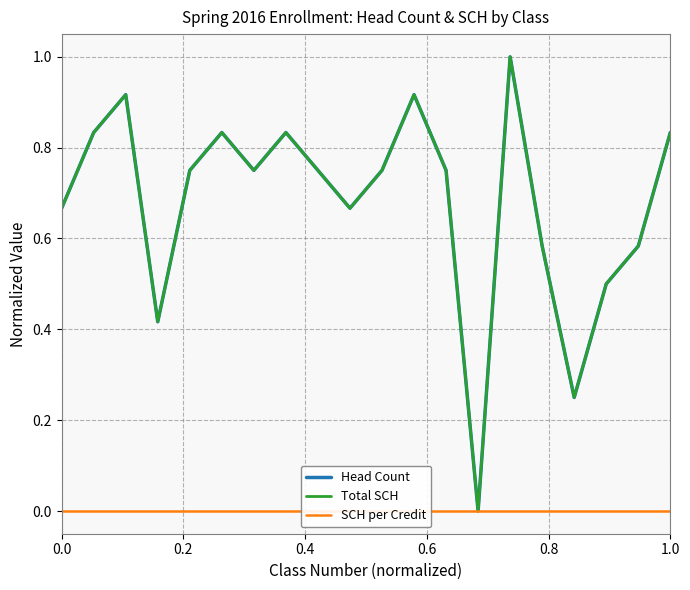

Does the chart have visible grid lines?

Yes